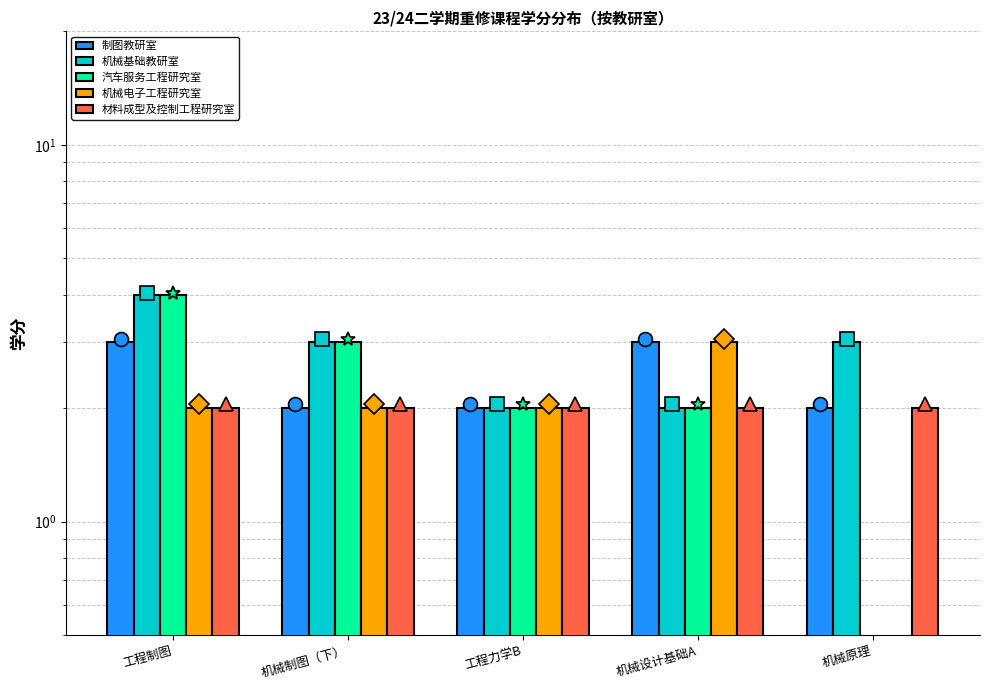

At which label is 汽车服务工程研究室 closest to 2?

工程力学B